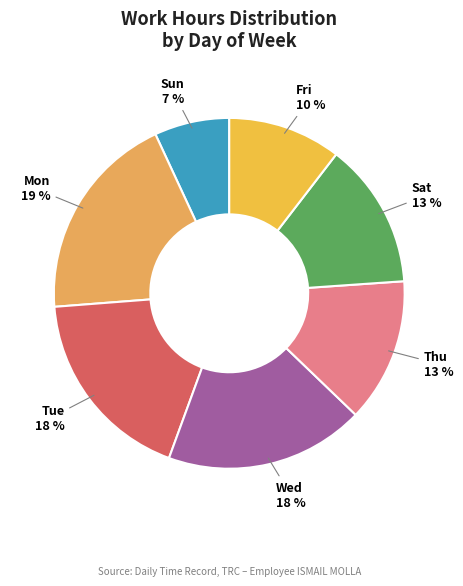

To the nearest percent, what is the difference between the largest and smallest slice percentages?

12%